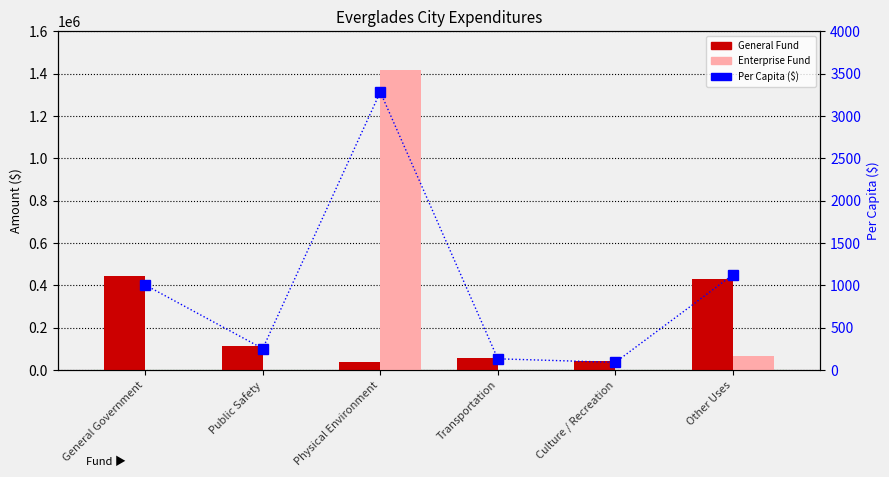

Reading left to right, list all the values displayed in this chart.

General Fund: General Government=445378.0	Public Safety=112506.0	Physical Environment=37980.0	Transportation=59111.0	Culture / Recreation=40707.0	Other Uses=430597.0
Enterprise Fund: General Government=0.0	Public Safety=0.0	Physical Environment=1416435.0	Transportation=0.0	Culture / Recreation=0.0	Other Uses=68123.0
Per Capita ($): General Government=1005.4	Public Safety=254.0	Physical Environment=3283.1	Transportation=133.4	Culture / Recreation=91.9	Other Uses=1125.8